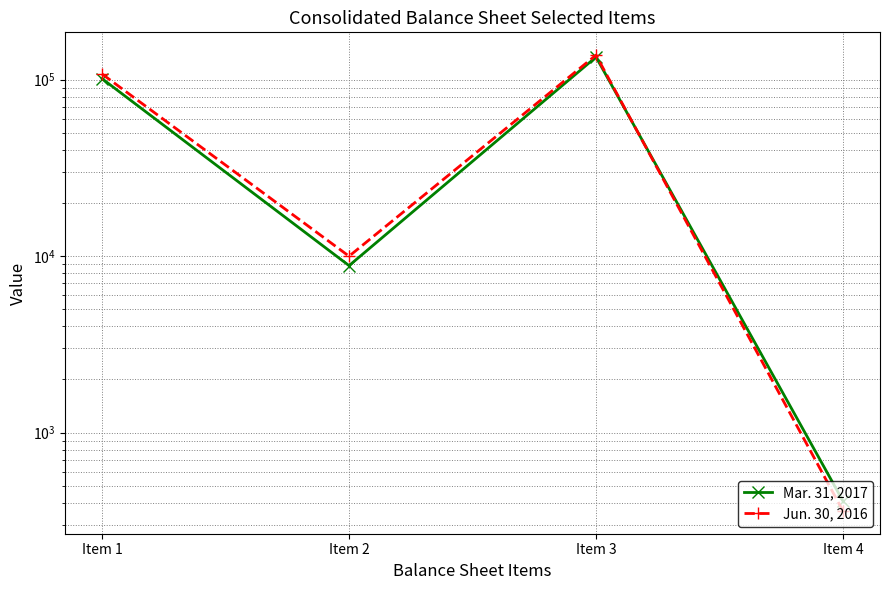

At which category is the sum across all series the highest?

Item 3